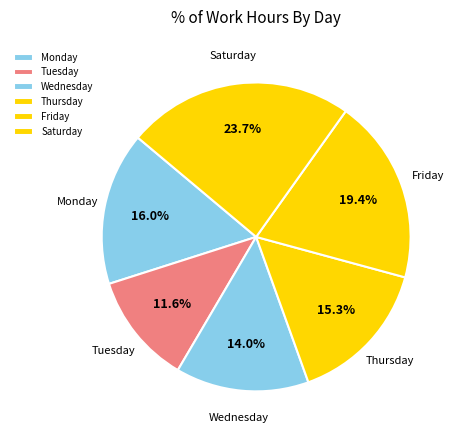

To the nearest percent, what is the average slice percentage?

17%